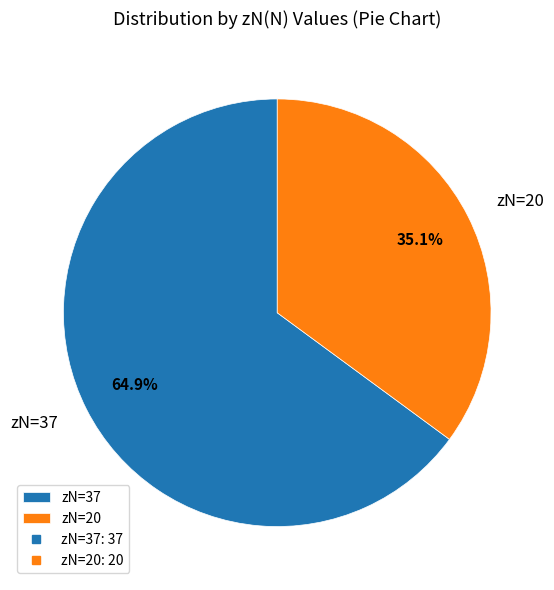

What is the largest slice in the pie chart?

zN=37